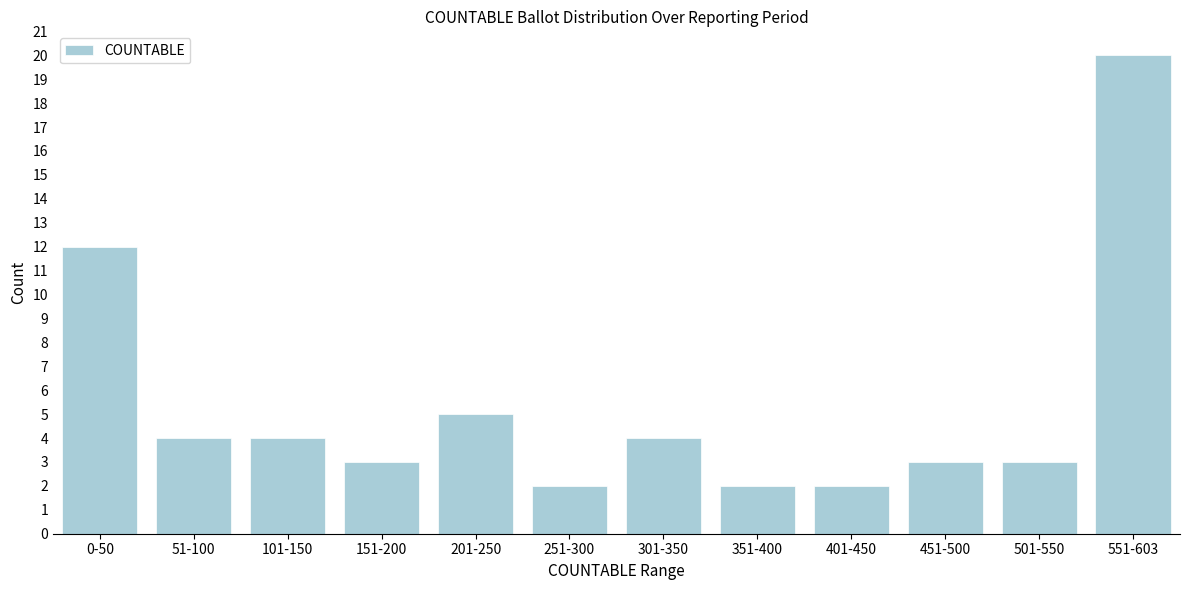

Reading right to left, extract all data points from this chart.

551-603=20	501-550=3	451-500=3	401-450=2	351-400=2	301-350=4	251-300=2	201-250=5	151-200=3	101-150=4	51-100=4	0-50=12